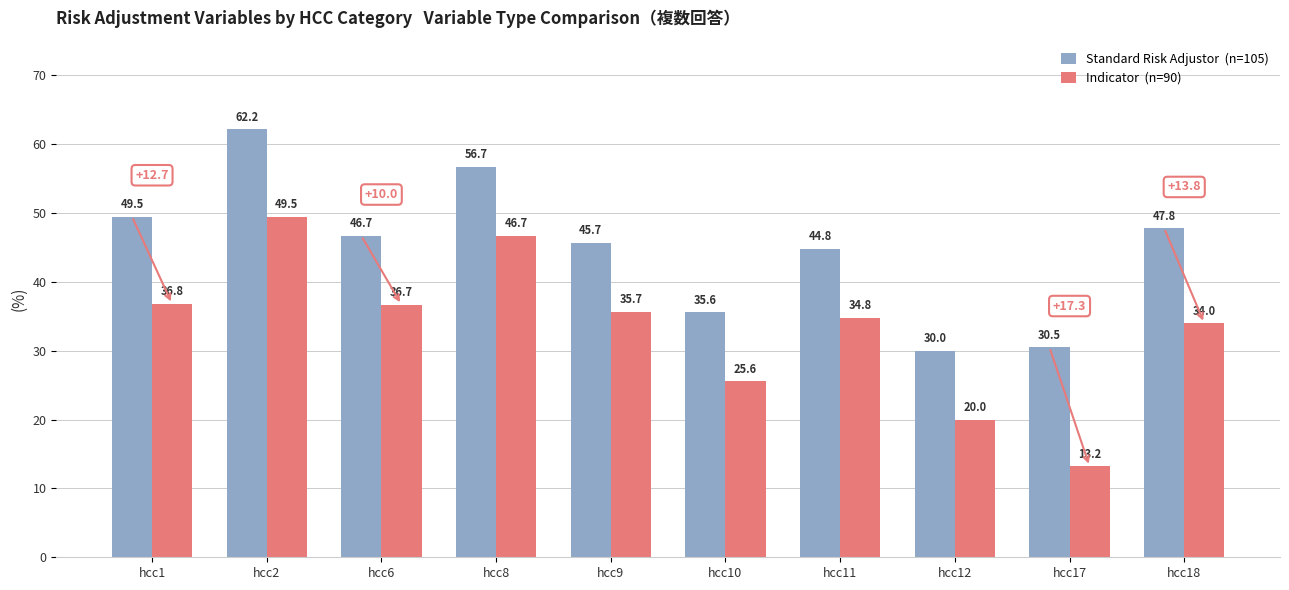

What is the difference between the highest and lowest values at hcc17?

17.3